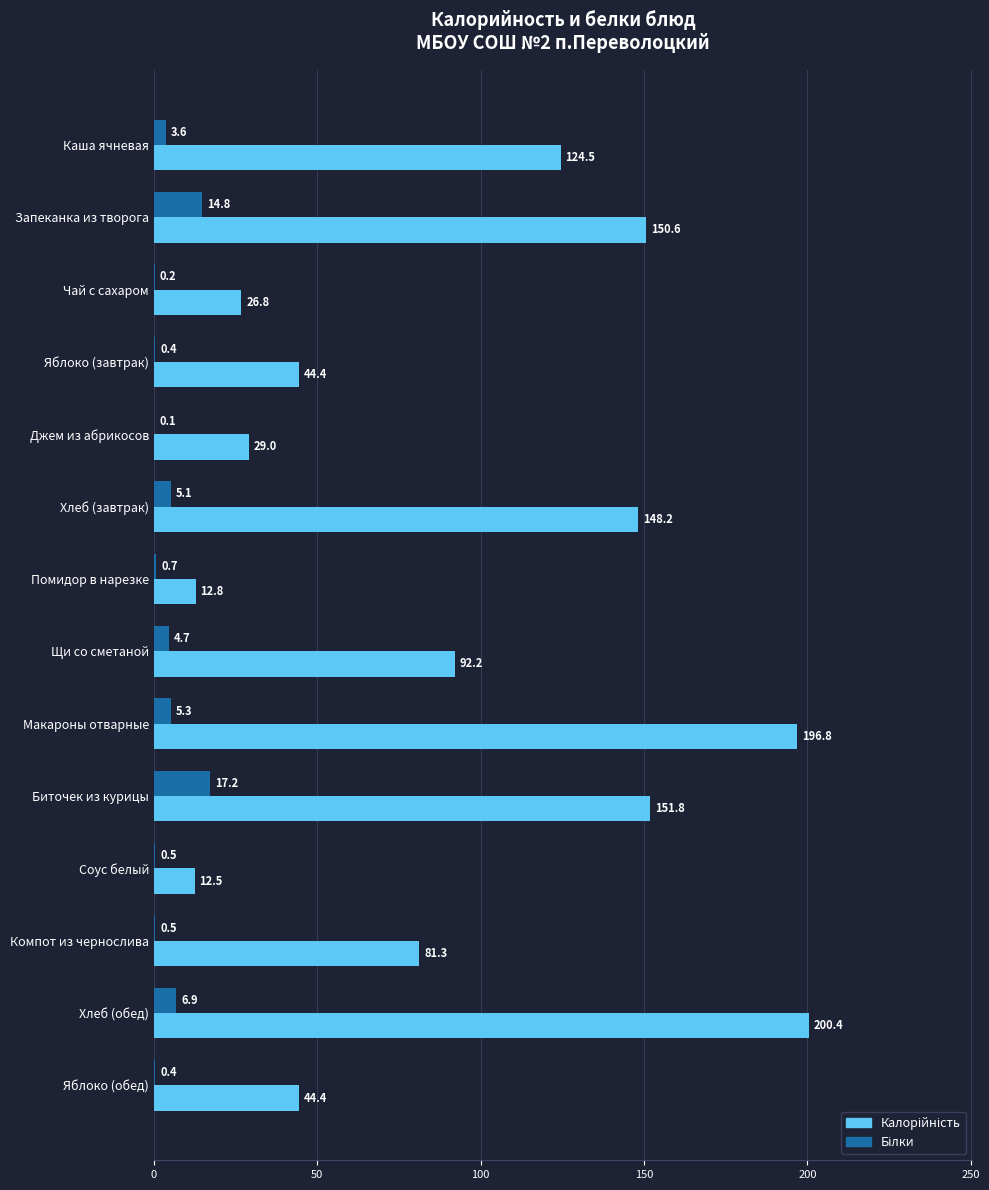

What is the total value across all series at Яблоко (обед)?

44.8